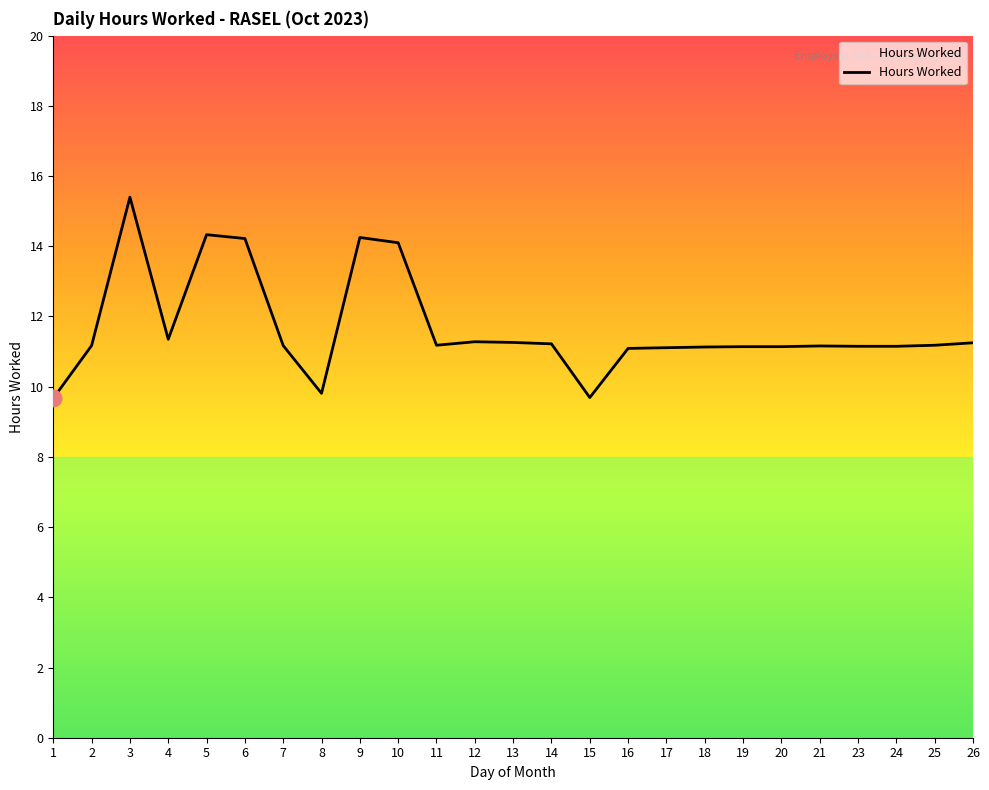

Which label corresponds to the largest value in the chart?

3